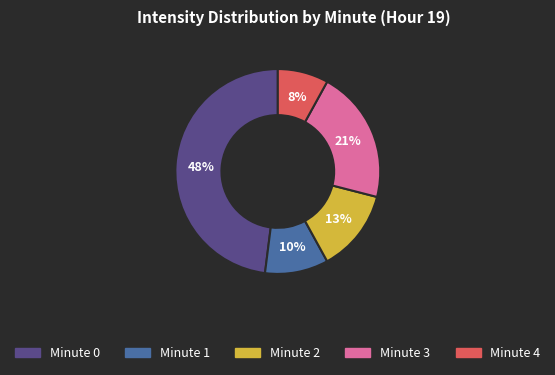

To the nearest percent, what is the average slice percentage?

20%